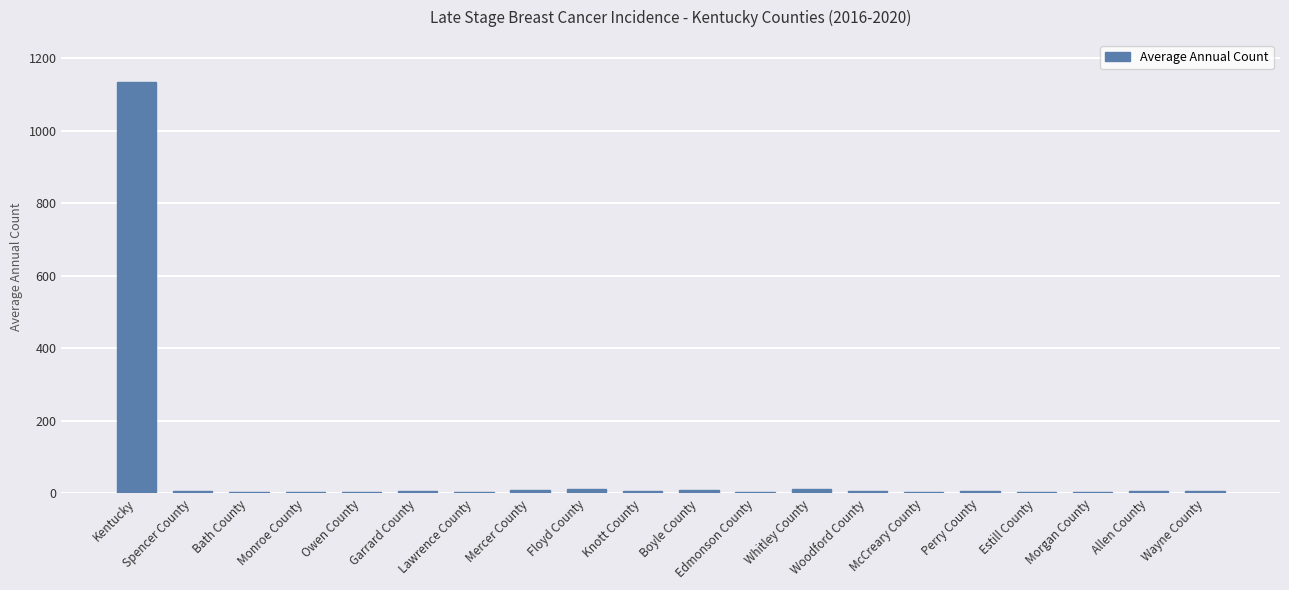

What is the sum of all values?

1260